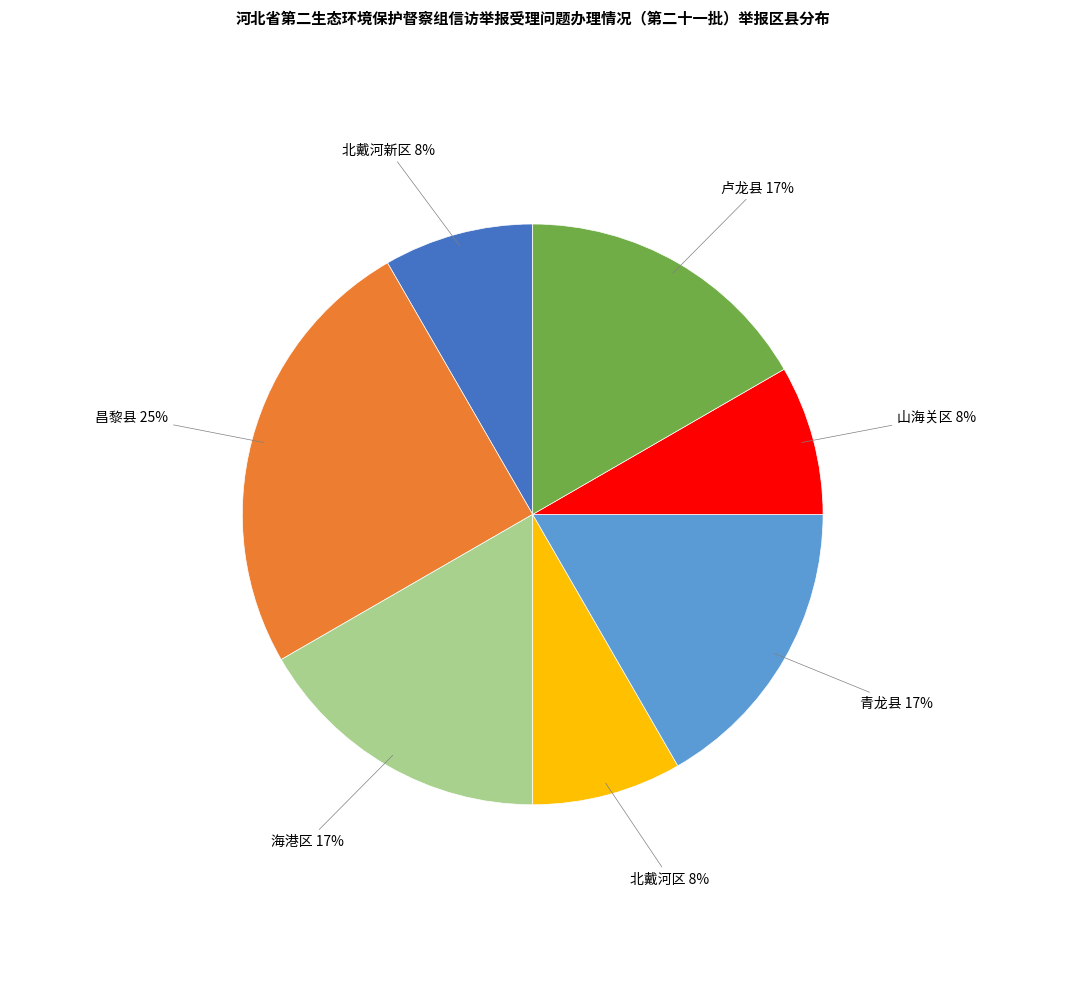

Does any single category account for the majority?

No